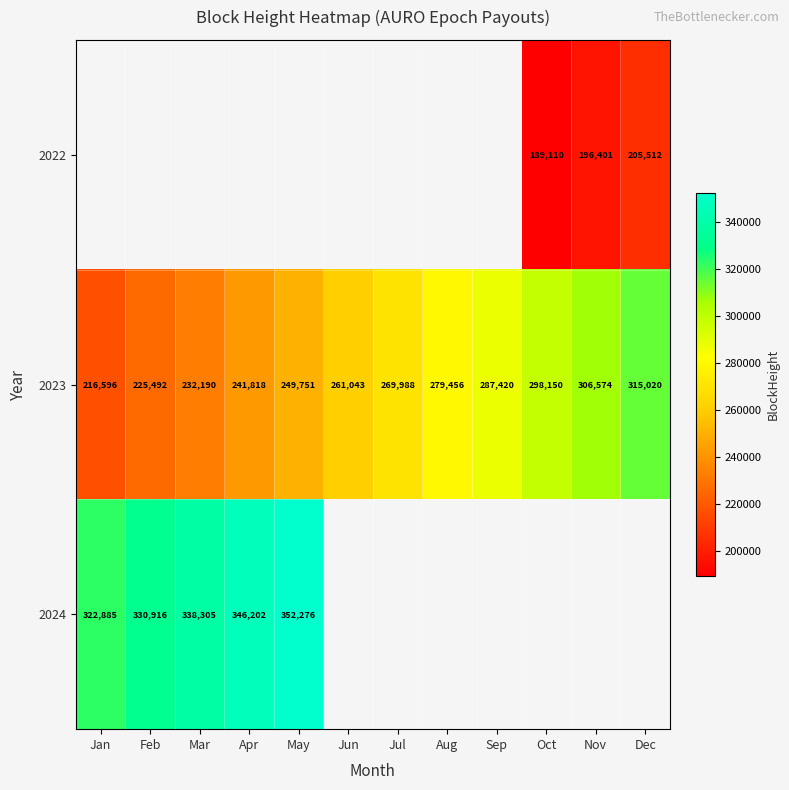

The value of 2023 at Dec is 82025. True or false?

False